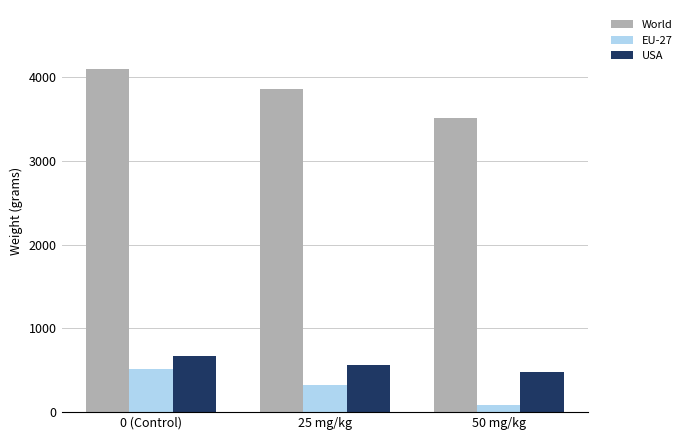

List the labels in order of EU-27 value, smallest first.

50 mg/kg, 25 mg/kg, 0 (Control)